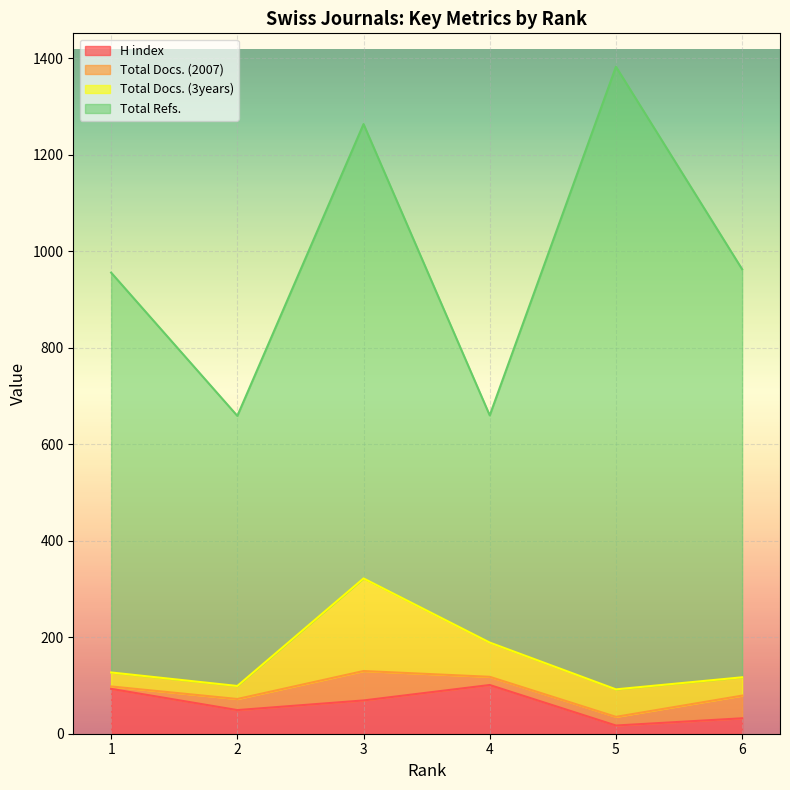

Which label corresponds to the largest value in the chart?

5